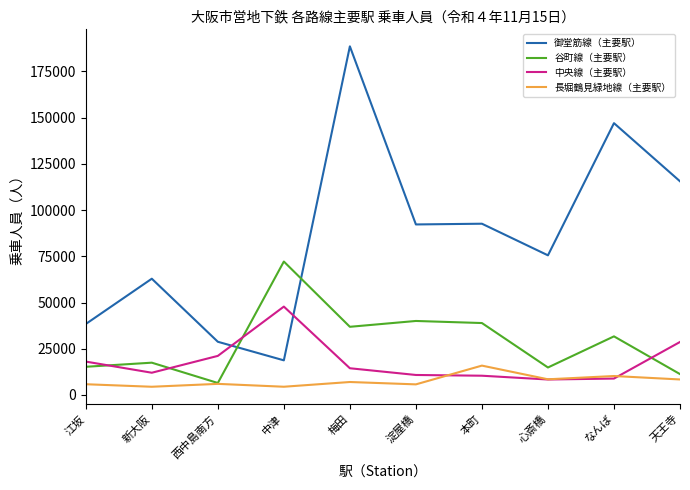

List the series in order of their peak value, lowest first.

長堀鶴見緑地線（主要駅）, 中央線（主要駅）, 谷町線（主要駅）, 御堂筋線（主要駅）